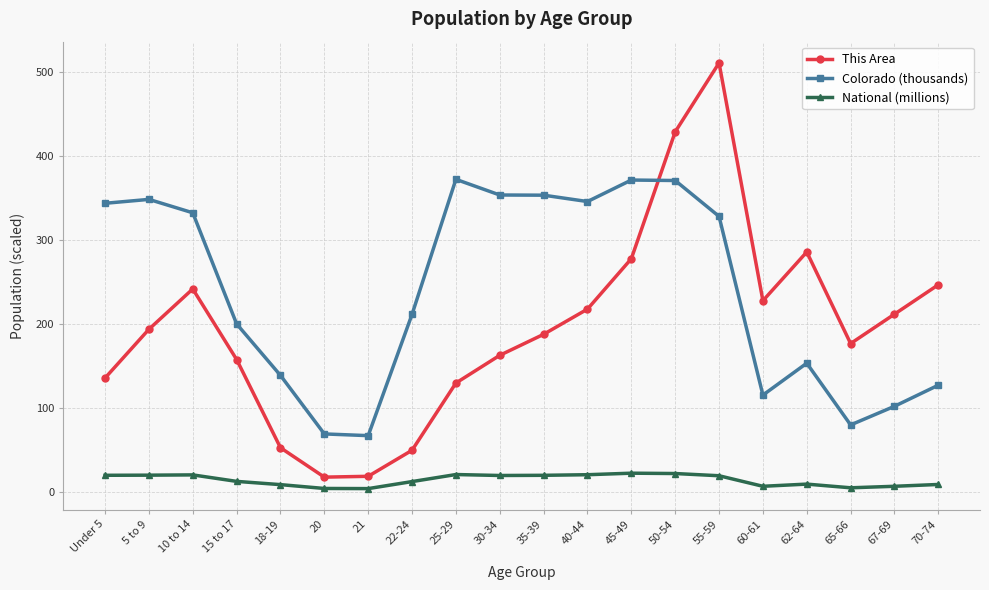

What is the sum of all Colorado (thousands) values?

4789.5